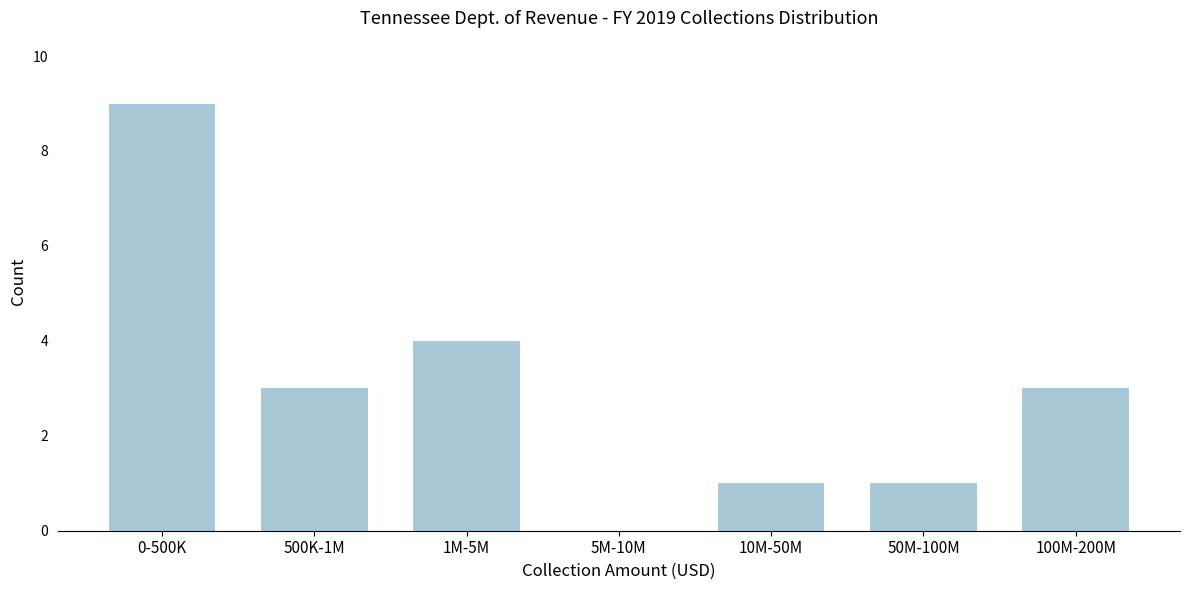

Reading left to right, extract all data points from this chart.

0-500K=9	500K-1M=3	1M-5M=4	5M-10M=0	10M-50M=1	50M-100M=1	100M-200M=3